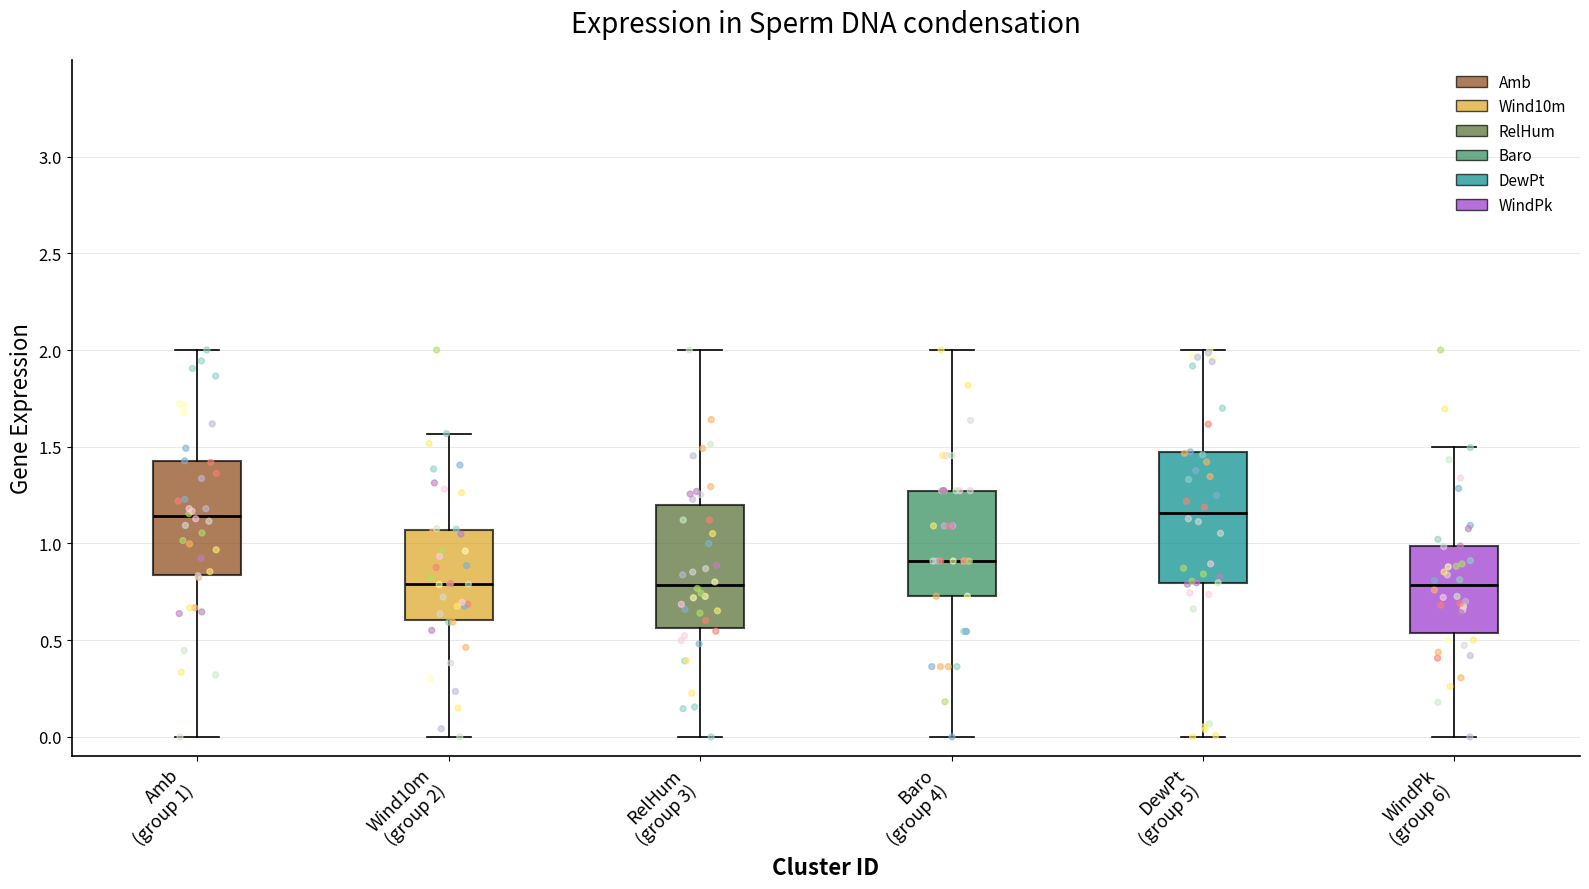

Reading left to right, read every box against the y-axis: the position of its median line, the range the box covers, and the ends of its whiskers. The values are not printed on the chart, so give them approximately, as read against the axis.

Amb (group 1): median 1.15, box 0.85 to 1.45, whiskers 0.00 to 2.00
Wind10m (group 2): median 0.80, box 0.60 to 1.05, whiskers 0.00 to 1.55
RelHum (group 3): median 0.80, box 0.55 to 1.20, whiskers 0.00 to 2.00
Baro (group 4): median 0.90, box 0.75 to 1.25, whiskers 0.00 to 2.00
DewPt (group 5): median 1.15, box 0.80 to 1.45, whiskers 0.00 to 2.00
WindPk (group 6): median 0.80, box 0.55 to 1.00, whiskers 0.00 to 1.50